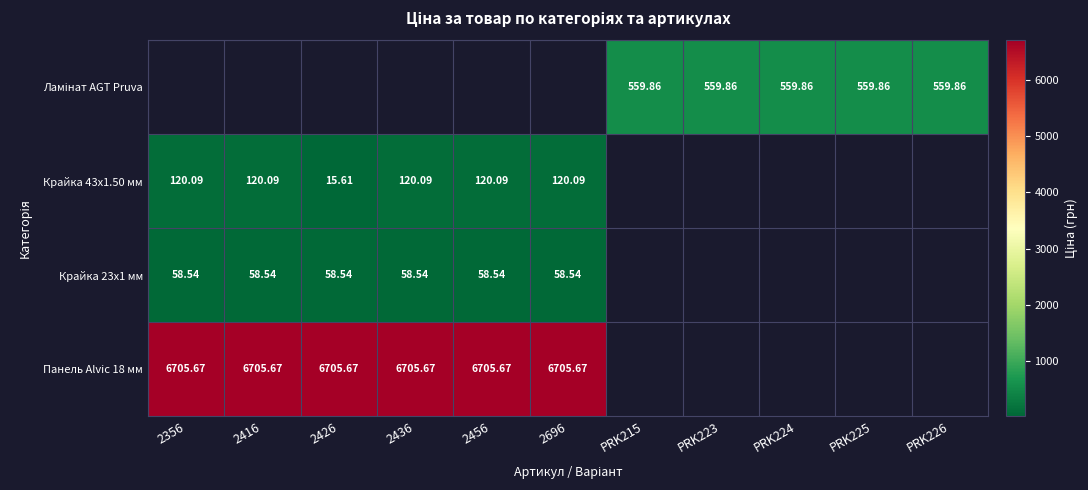

What is the greatest value displayed?

6705.7